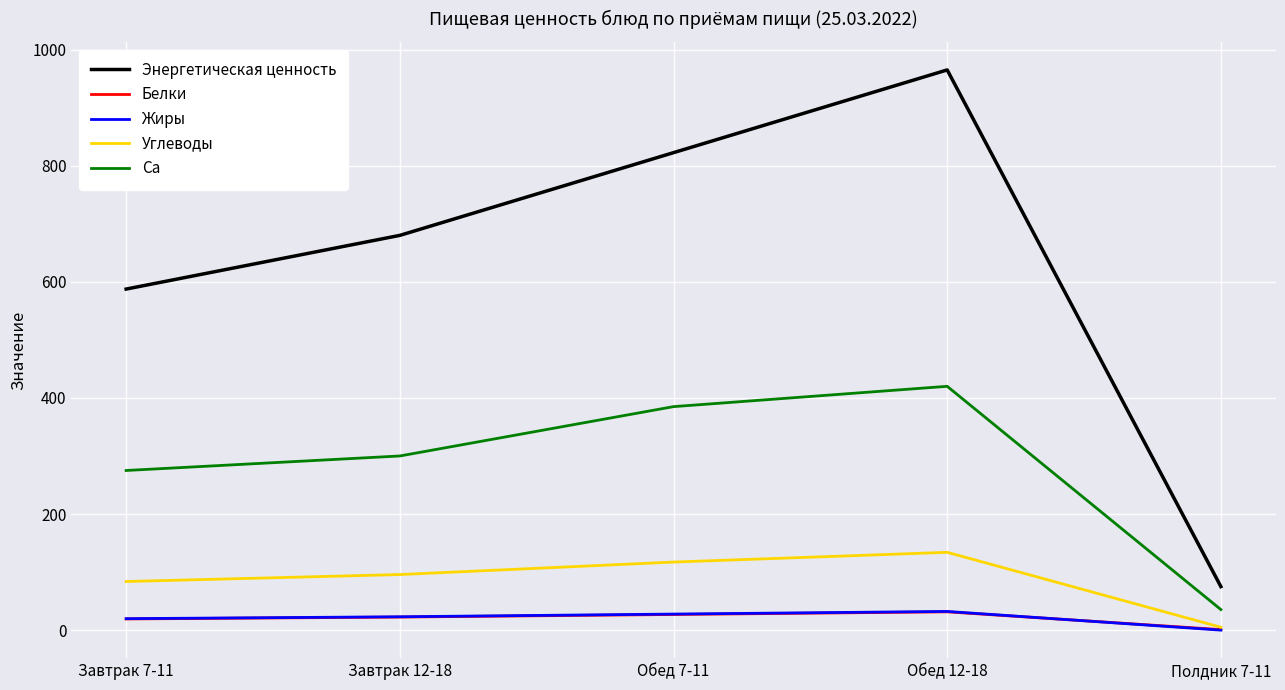

Between Завтрак 7-11 and Завтрак 12-18, which series saw the biggest shift?

Энергетическая ценность